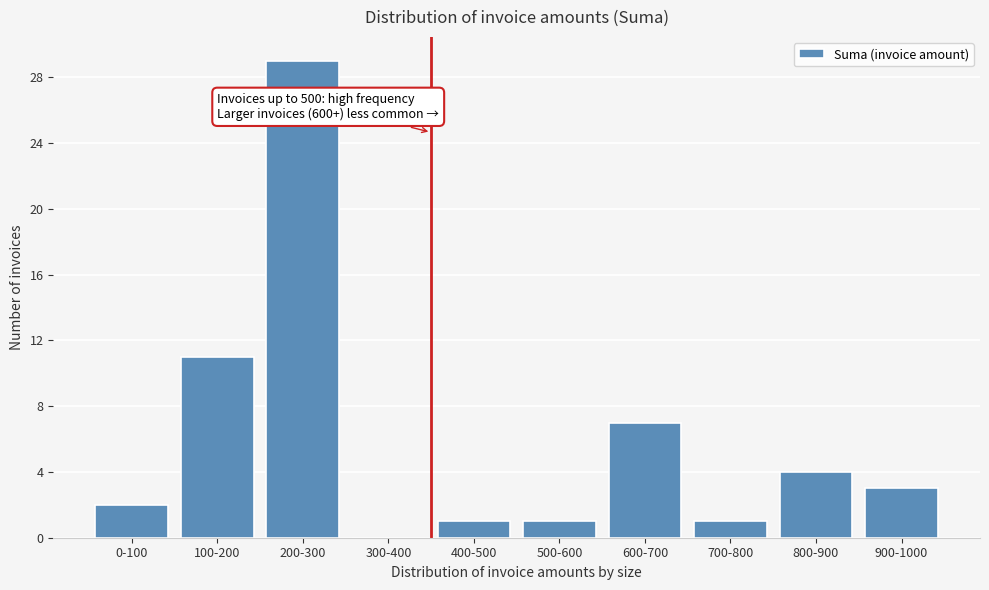

Reading right to left, extract all data points from this chart.

900-1000=3	800-900=4	700-800=1	600-700=7	500-600=1	400-500=1	300-400=0	200-300=29	100-200=11	0-100=2